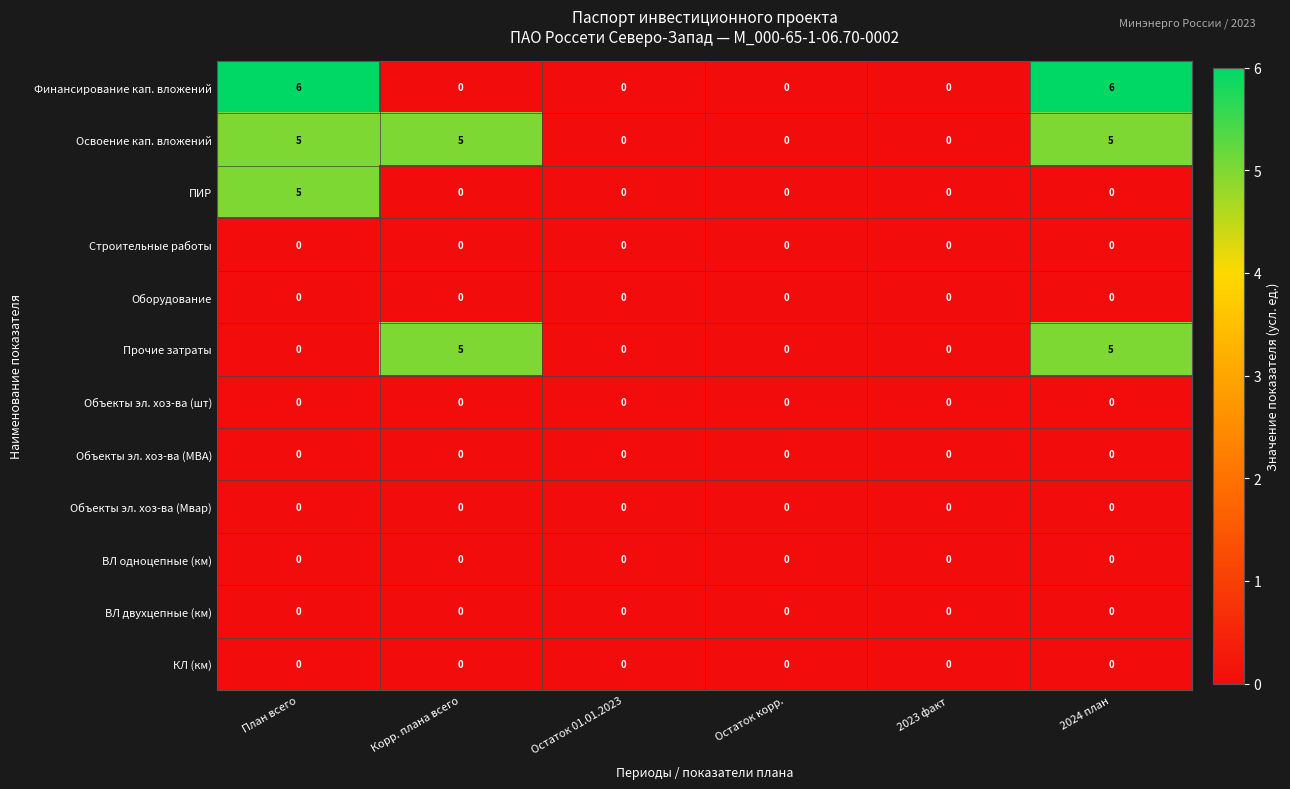

At how many categories does at least one series exceed 4?

3